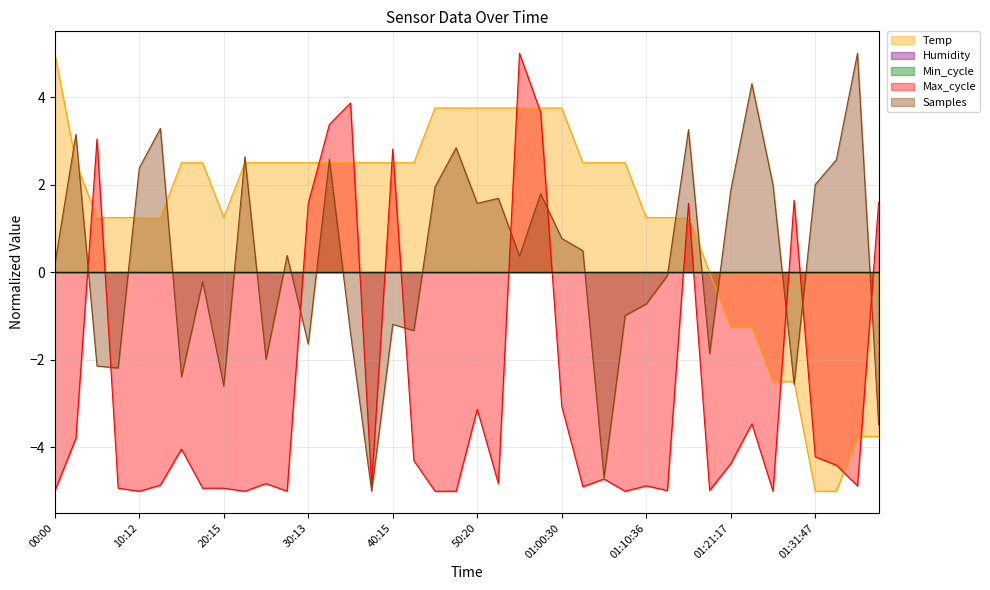

How many data points in Temp are above 2?

23